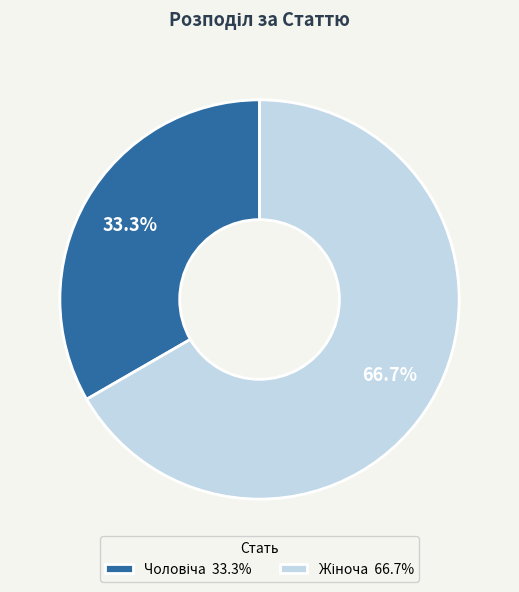

Is there a majority slice in this chart?

Yes